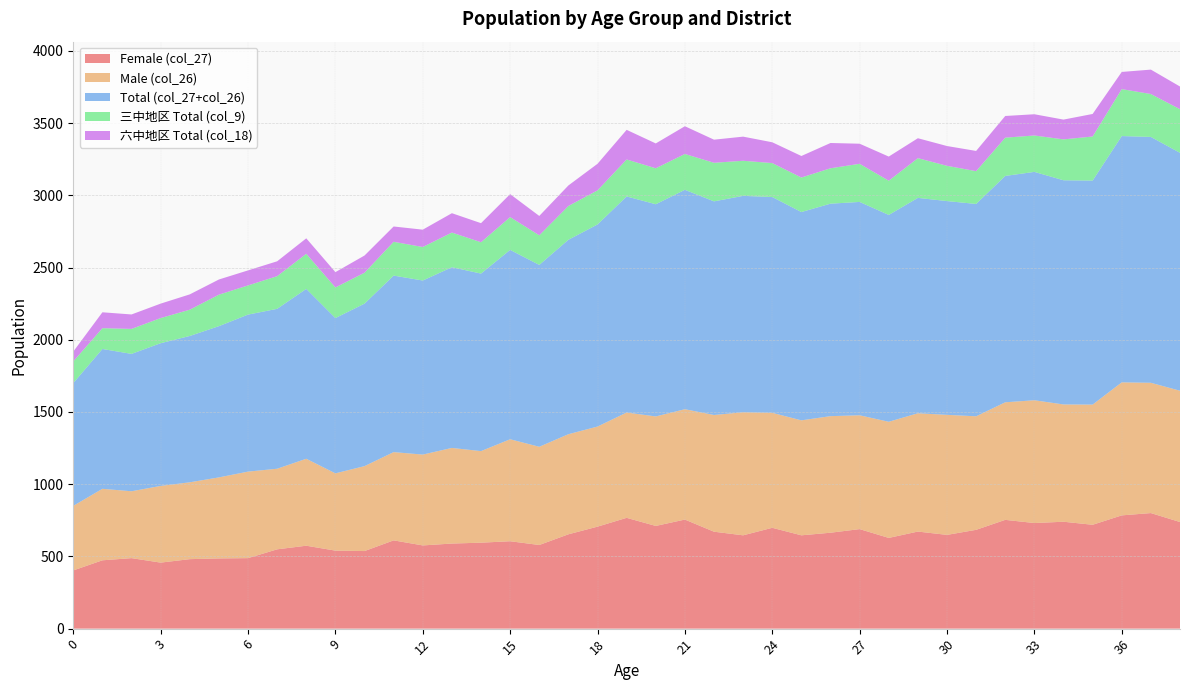

Reading left to right, what are all the values shown in this chart?

Female (col_27): 0=403	1=473	2=488	3=457	4=481	5=486	6=488	7=549	8=574	9=540	10=537	11=611	12=576	13=589	14=595	15=605	16=579	17=653	18=706	19=767	20=711	21=755	22=671	23=646	24=698	25=646	26=664	27=689	28=628	29=672	30=649	31=684	32=753	33=731	34=740	35=719	36=784	37=800	38=738
Male (col_26): 0=447	1=495	2=463	3=531	4=532	5=561	6=599	7=558	8=602	9=535	10=588	11=611	12=629	13=662	14=634	15=706	16=680	17=693	18=693	19=729	20=758	21=764	22=808	23=852	24=796	25=796	26=807	27=788	28=804	29=819	30=831	31=786	32=814	33=850	34=812	35=832	36=921	37=902	38=909
Total (col_27+col_26): 0=850	1=968	2=951	3=988	4=1013	5=1047	6=1087	7=1107	8=1176	9=1075	10=1125	11=1222	12=1205	13=1251	14=1229	15=1311	16=1259	17=1346	18=1399	19=1496	20=1469	21=1519	22=1479	23=1498	24=1494	25=1442	26=1471	27=1477	28=1432	29=1491	30=1480	31=1470	32=1567	33=1581	34=1552	35=1551	36=1705	37=1702	38=1647
三中地区 Total (col_9): 0=150	1=144	2=173	3=174	4=182	5=218	6=202	7=226	8=243	9=212	10=214	11=234	12=232	13=240	14=217	15=227	16=205	17=234	18=236	19=256	20=249	21=248	22=267	23=243	24=235	25=239	26=245	27=264	28=237	29=275	30=244	31=227	32=265	33=252	34=283	35=305	36=325	37=297	38=302
六中地区 Total (col_18): 0=68	1=110	2=100	3=100	4=106	5=105	6=104	7=103	8=107	9=106	10=119	11=106	12=120	13=134	14=132	15=159	16=134	17=142	18=184	19=205	20=172	21=192	22=160	23=167	24=144	25=149	26=175	27=139	28=167	29=138	30=137	31=140	32=150	33=147	34=137	35=156	36=119	37=169	38=157